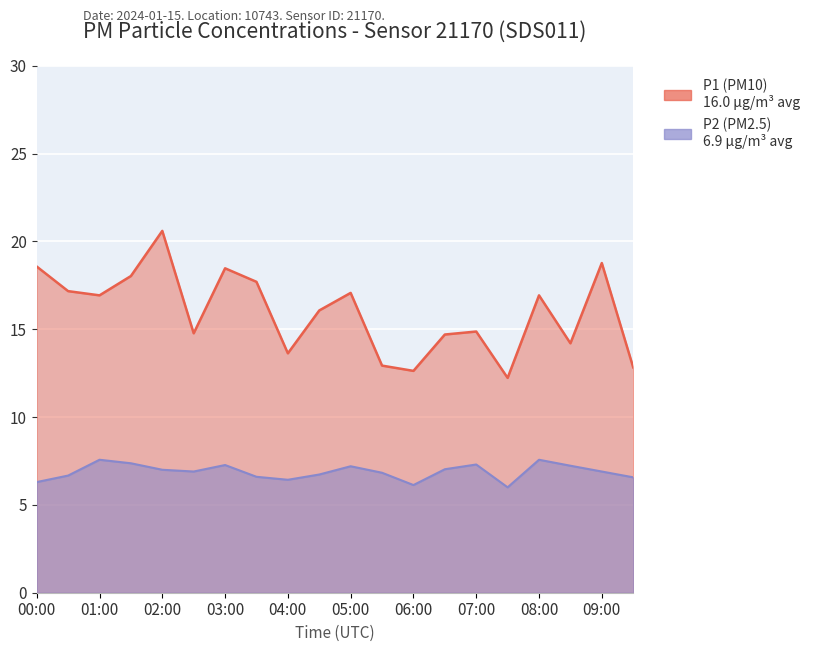

What is the minimum value shown in the chart?

6.0